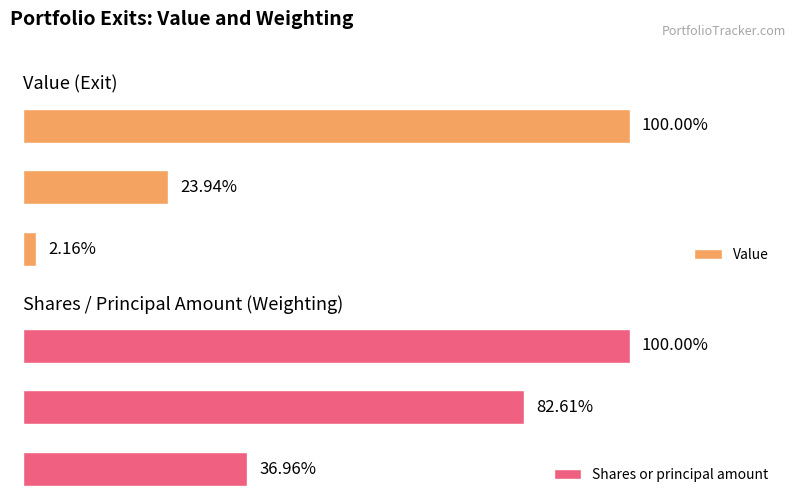

Between SPDR S&P 500 ETF TR and ORACLE CORP, which is larger?

ORACLE CORP